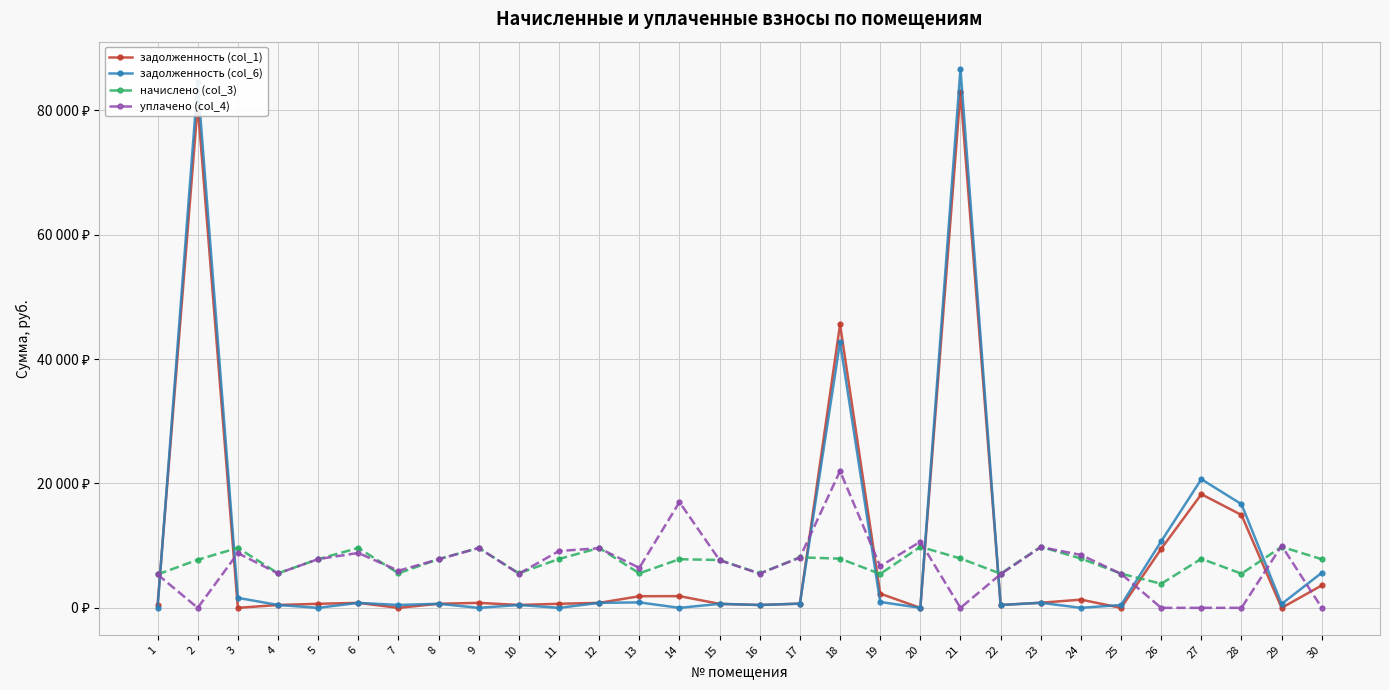

Where do задолженность (col_1) and уплачено (col_4) first cross each other?

1 and 2